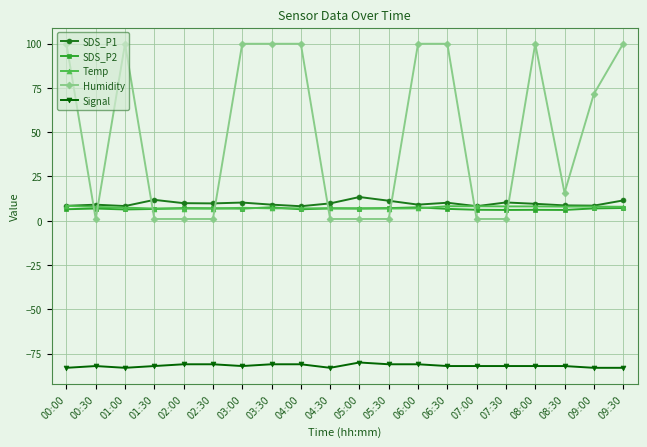

What is the label of the 13th point from the right?

03:30